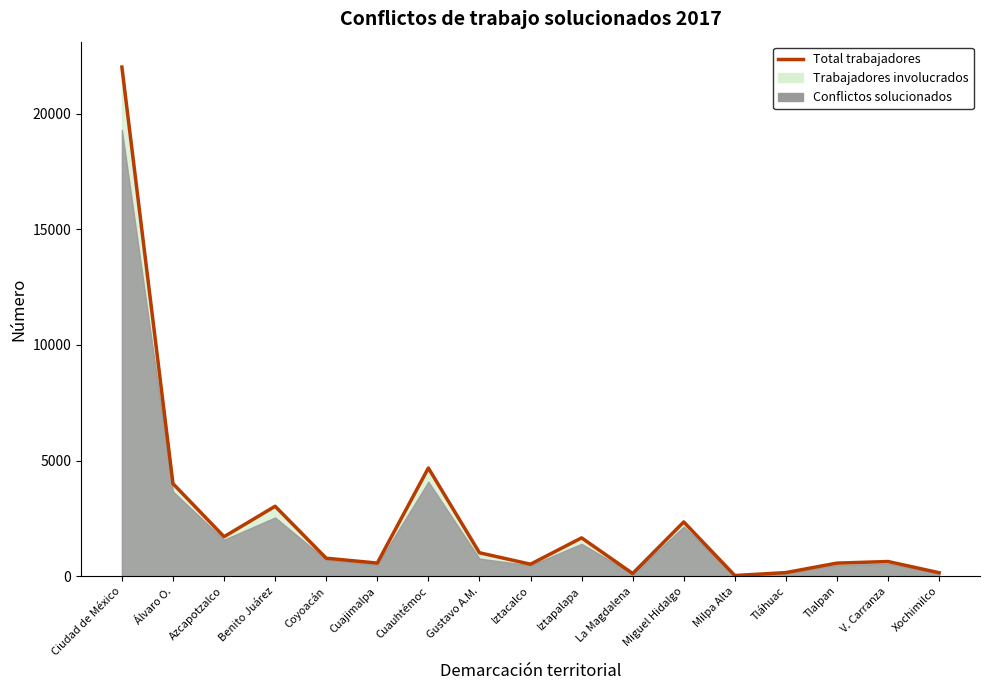

Does the chart display data point markers on the line(s)?

No